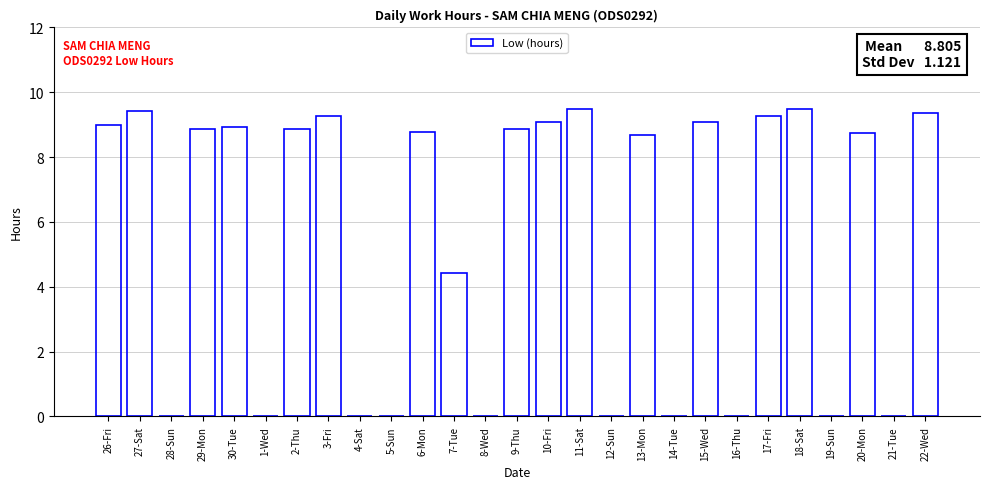

What is the change in value from 13-Mon to 22-Wed?

+0.7